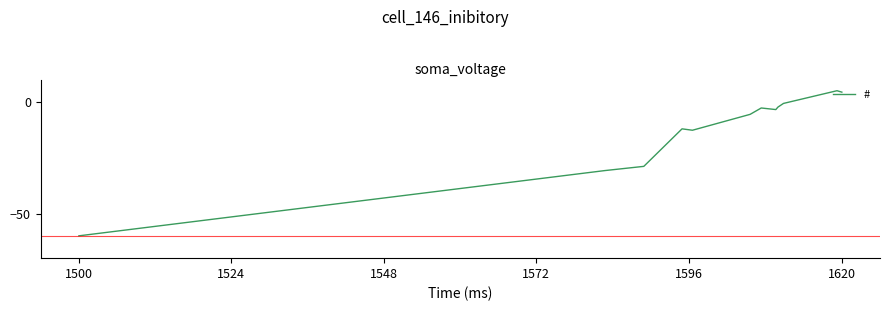

What is the smallest value displayed?

-60.0